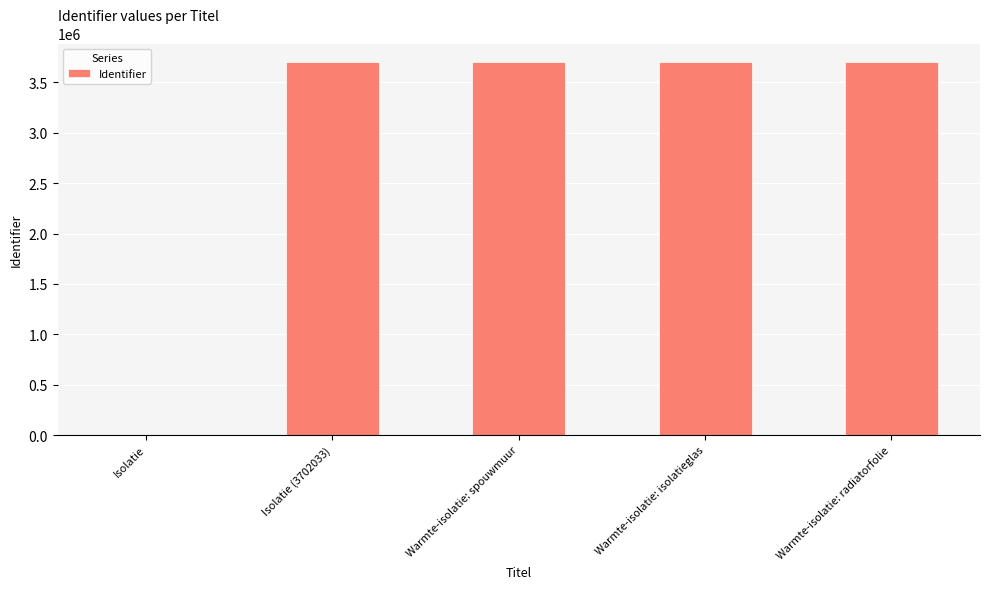

What is the maximum value shown in the chart?

3702051